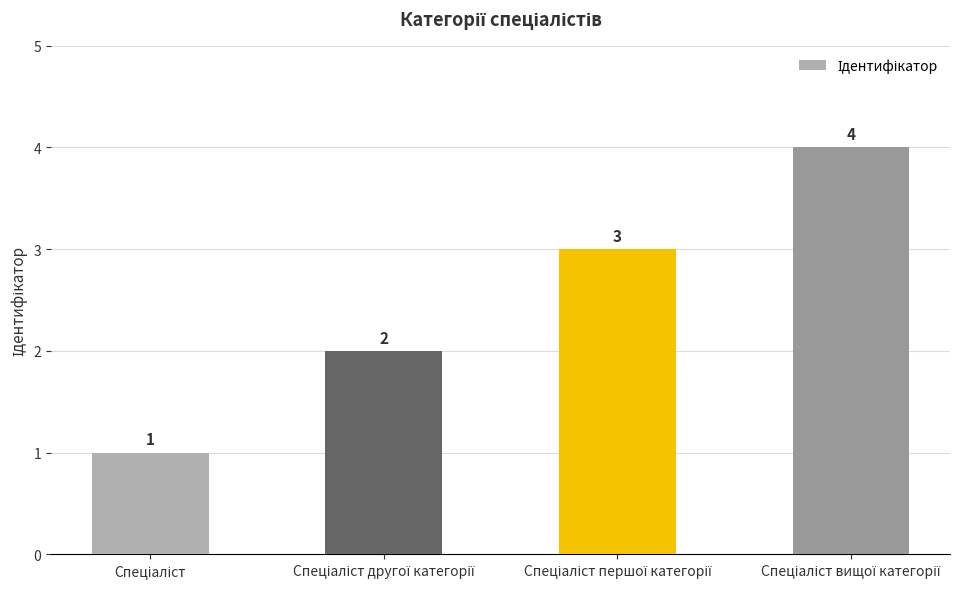

What is the greatest value displayed?

4